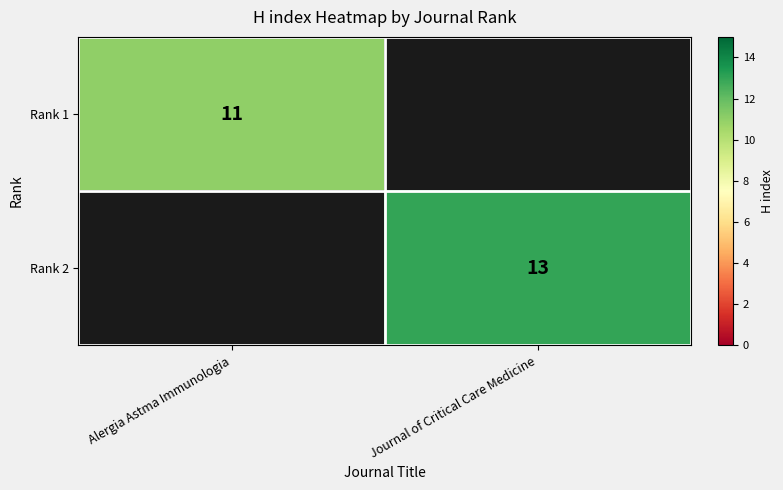

Is it true that Rank 1 equals 17 at Alergia Astma Immunologia?

False